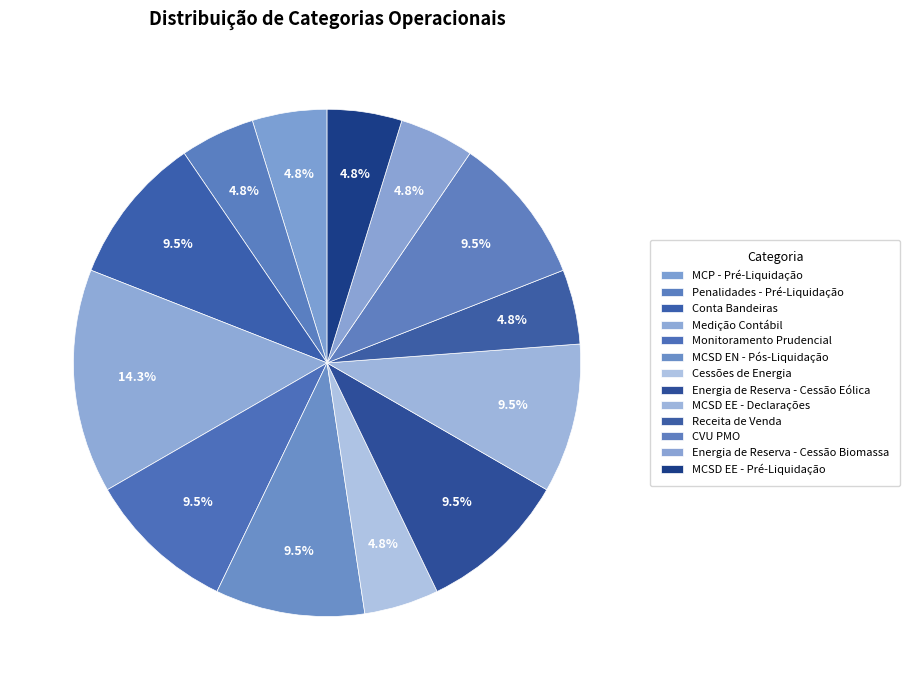

To the nearest percent, what percentage of the pie is Energia de Reserva - Cessão Eólica?

10%